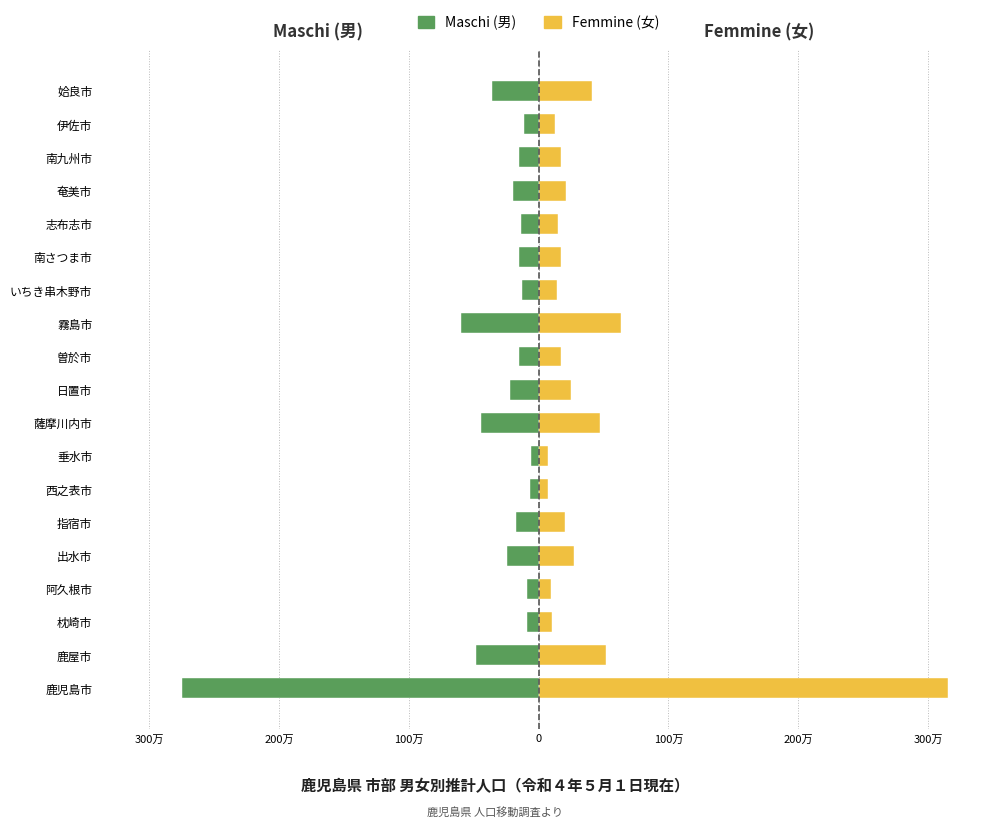

The Maschi (男) series shows -16494 at 姶良市. True or false?

False